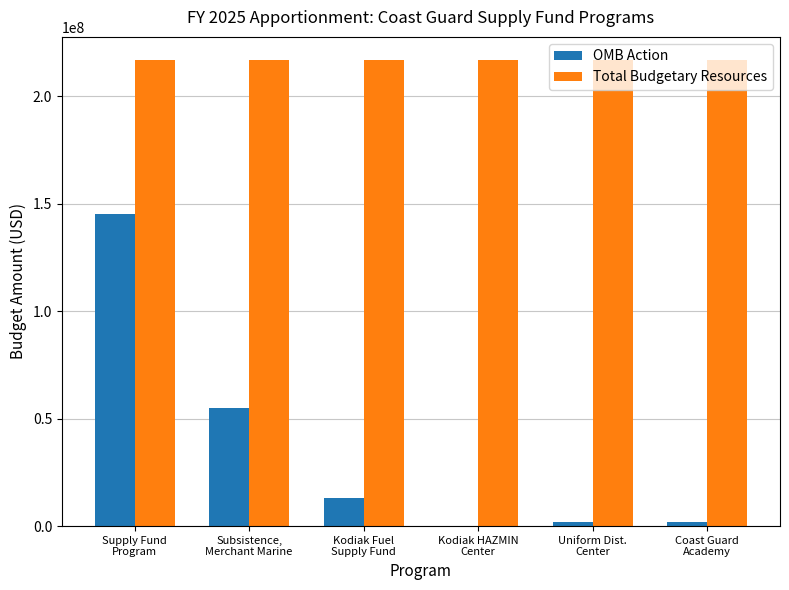

What is the highest value of the Total Budgetary Resources series?

216707144